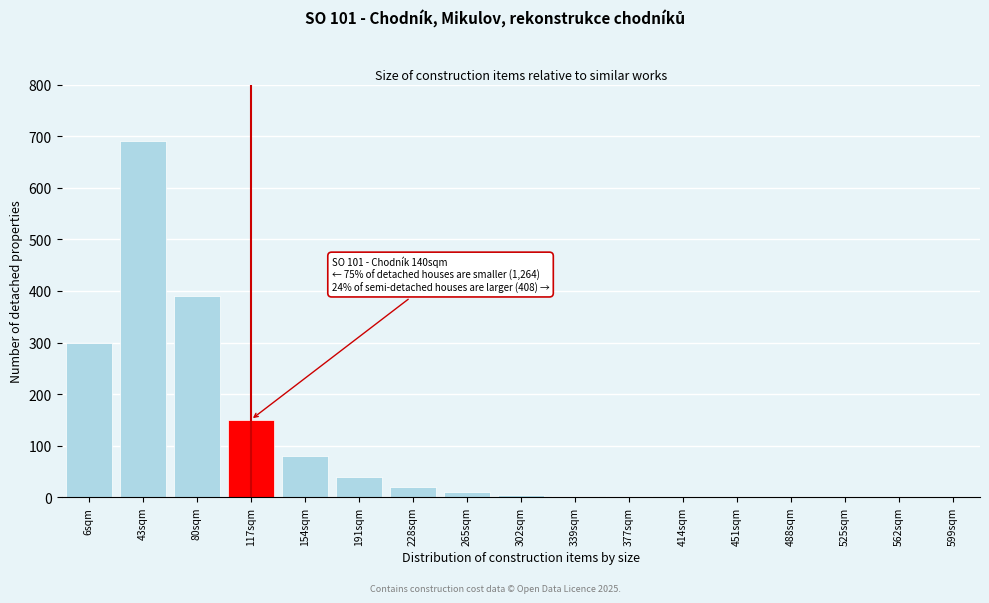

The value at 154sqm is 80. True or false?

True